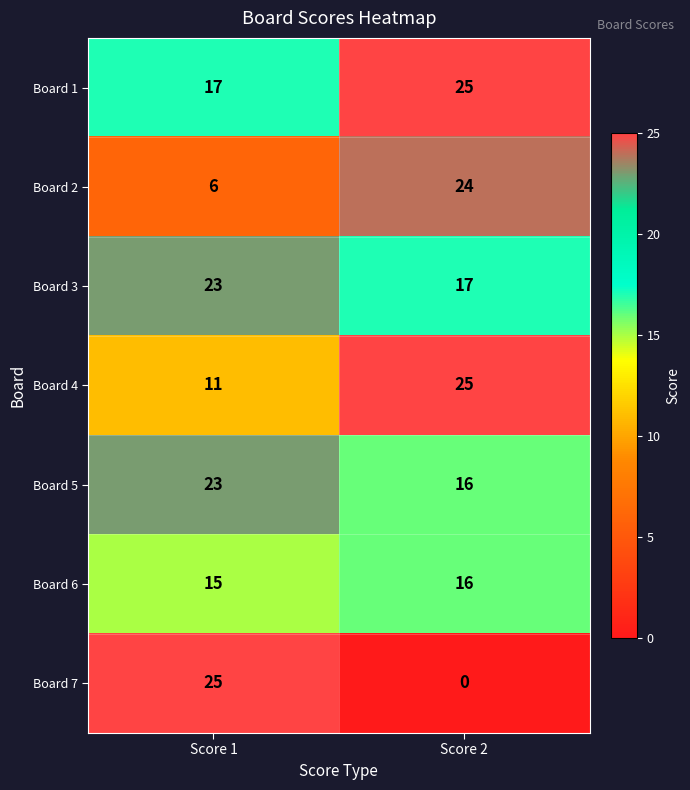

Reading right to left, what are all the values shown in this chart?

Board 1: Score 2=25	Score 1=17
Board 2: Score 2=24	Score 1=6
Board 3: Score 2=17	Score 1=23
Board 4: Score 2=25	Score 1=11
Board 5: Score 2=16	Score 1=23
Board 6: Score 2=16	Score 1=15
Board 7: Score 2=0	Score 1=25